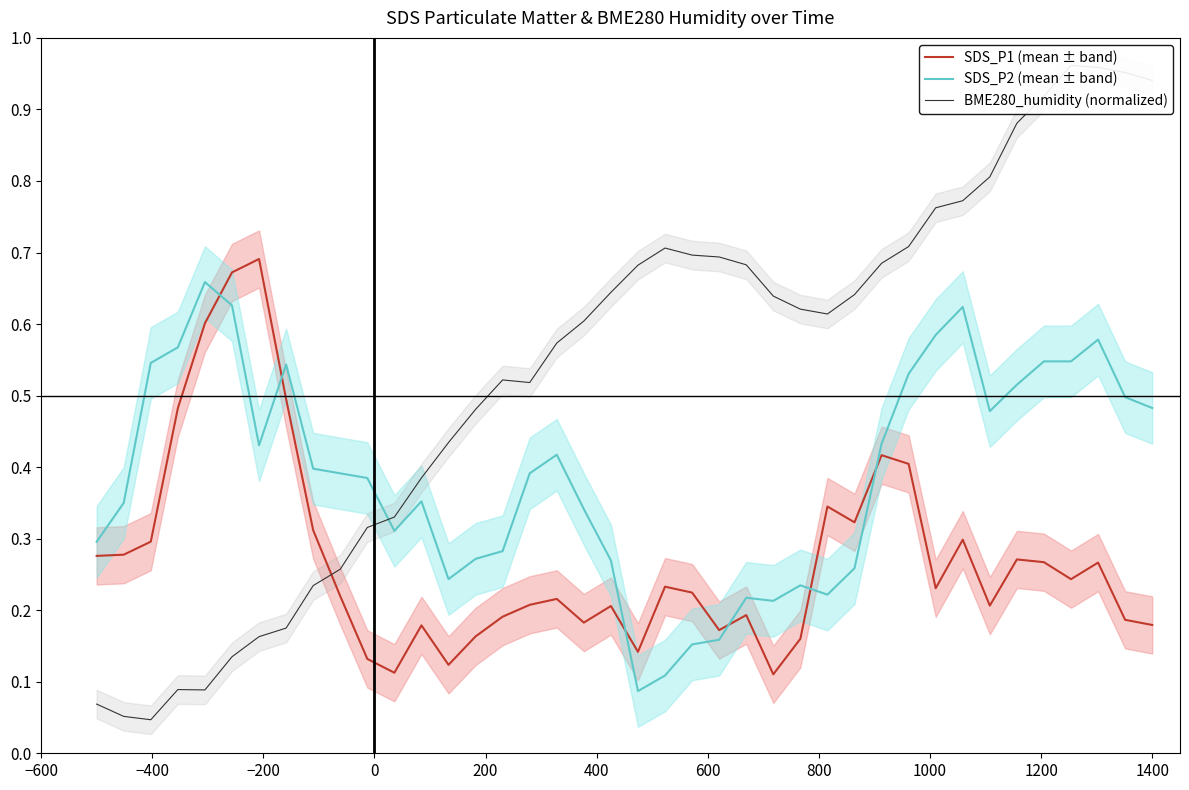

Which series ends up on top after the final intersection of SDS_P1 (mean ± band) and SDS_P2 (mean ± band)?

SDS_P2 (mean ± band)